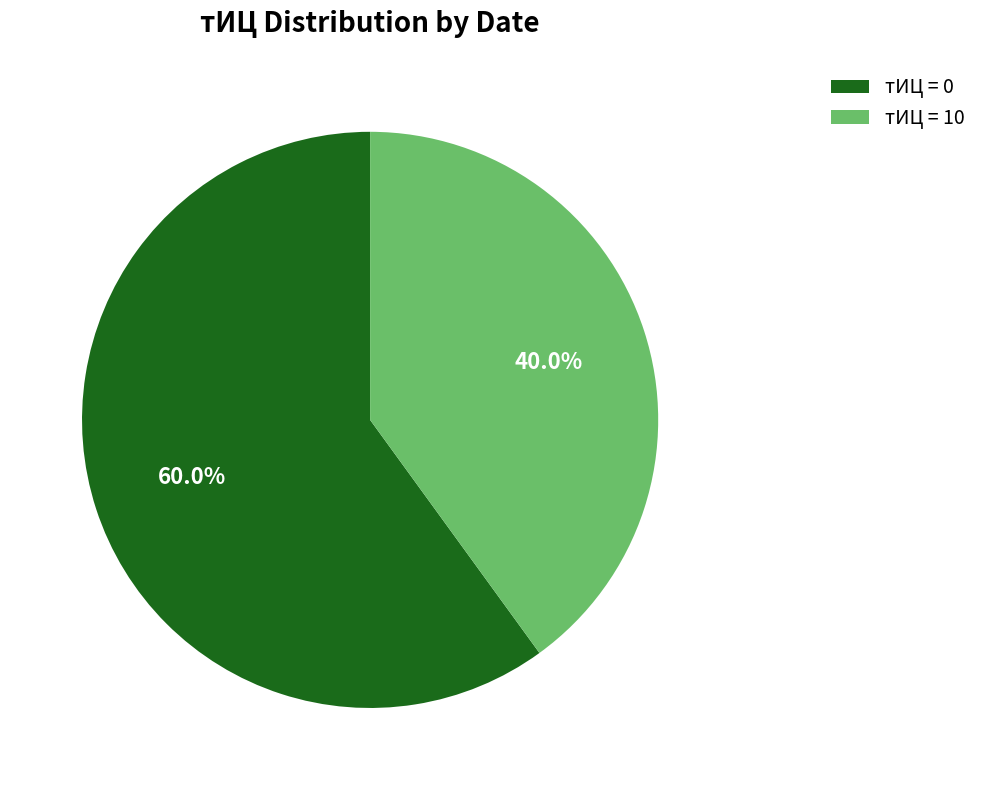

What percentage do тИЦ = 0 and тИЦ = 10 together represent?

100.0%